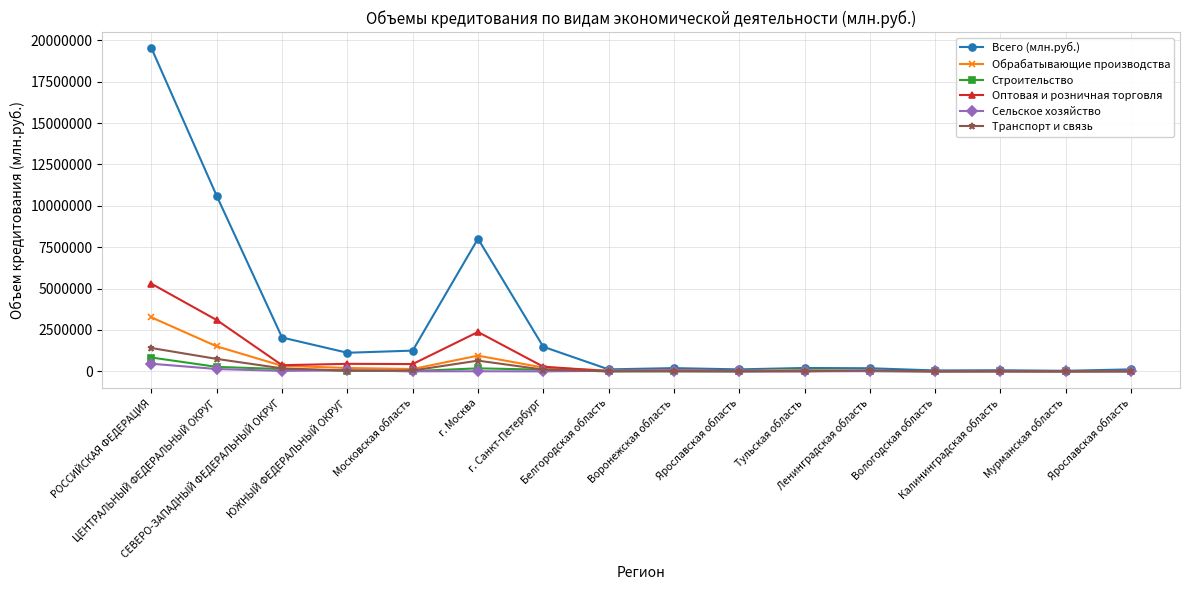

What is the difference between the maximum and minimum values in the Всего (млн.руб.) series?

19492531